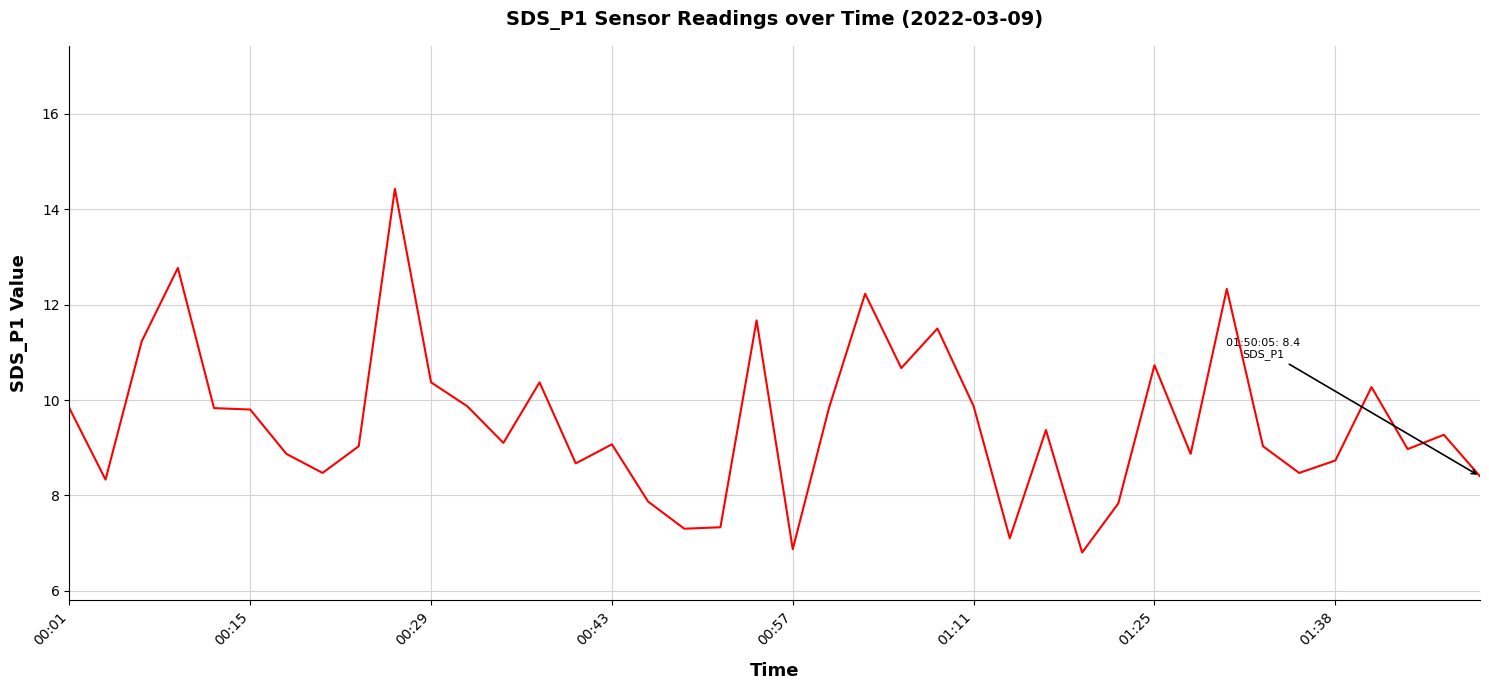

What is the maximum value shown in the chart?

14.4